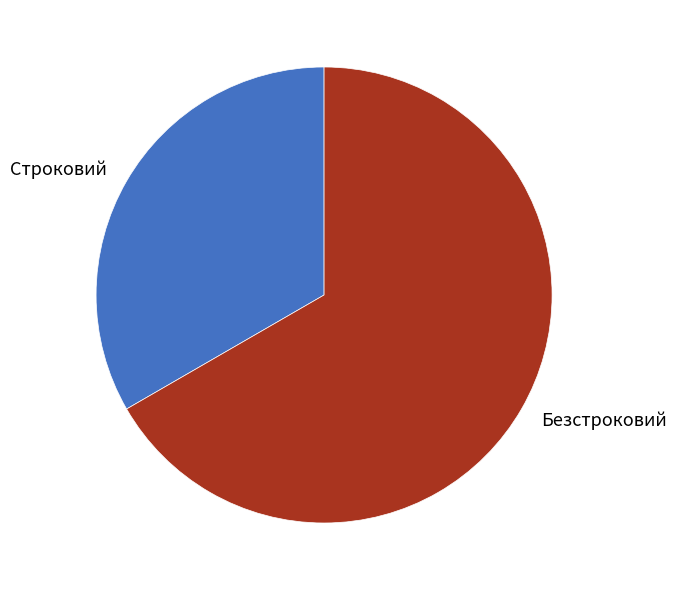

The Строковий slice represents 19% of the pie. True or false?

False